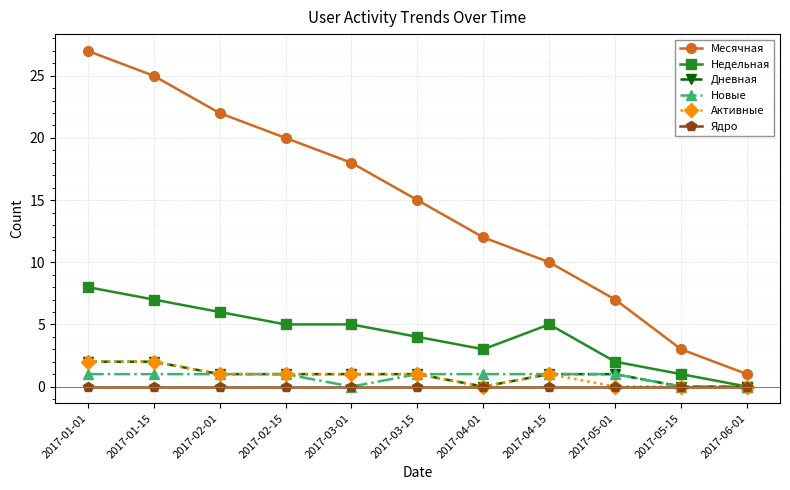

Which series has the largest total across all categories?

Месячная